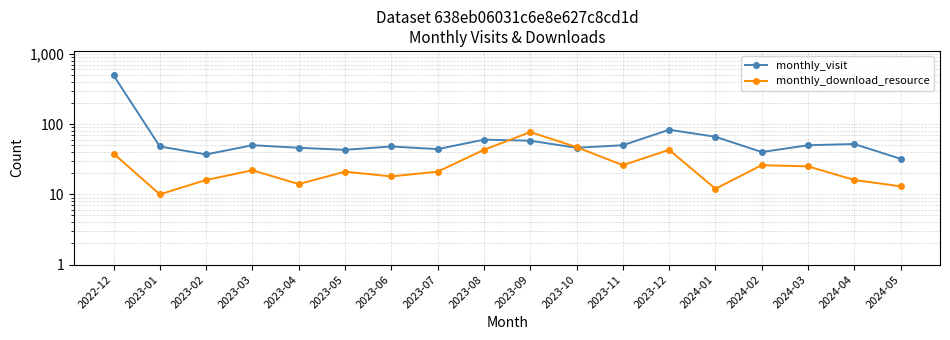

Does the chart display data point markers on the line(s)?

Yes